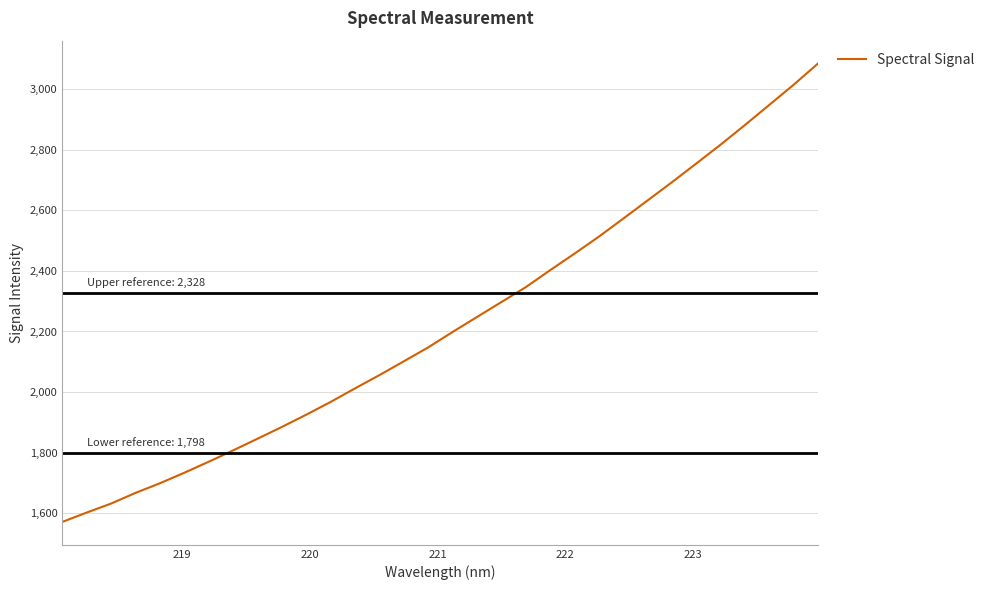

What is the maximum value shown in the chart?

3083.9